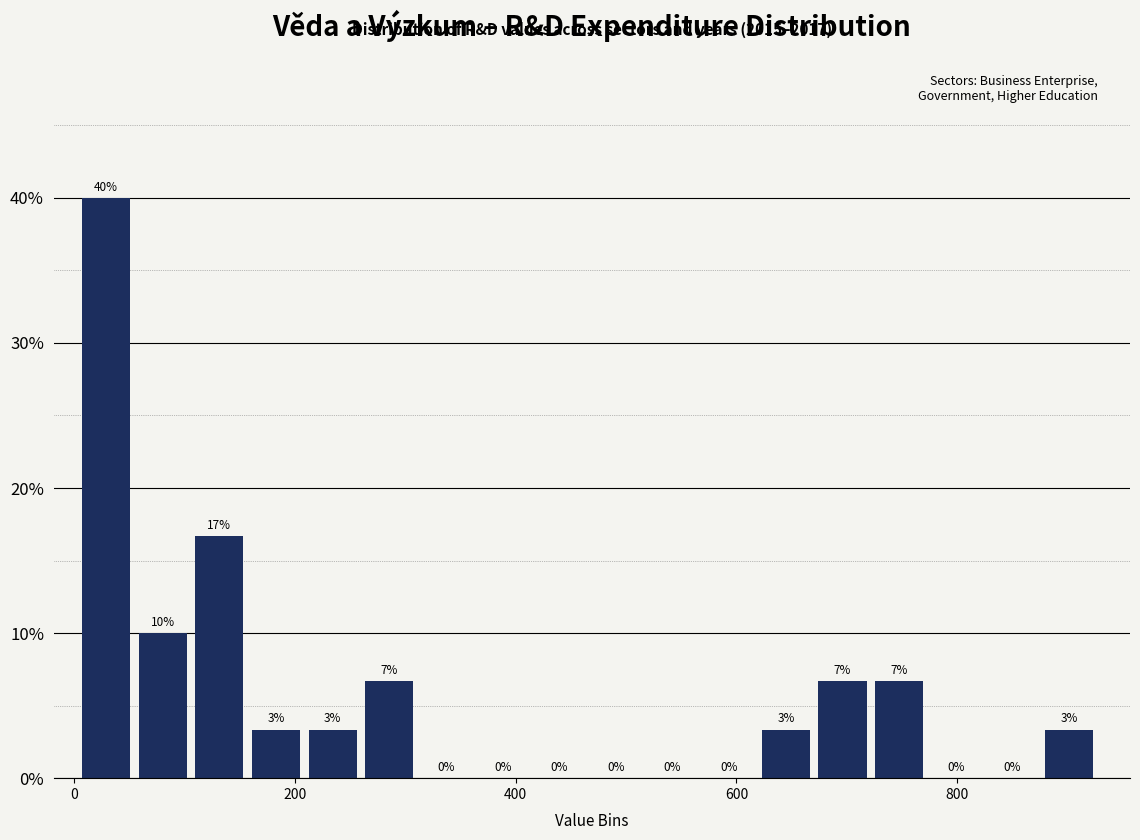

Read against the x-axis, roughly where is the centre of the tallest bar?

20